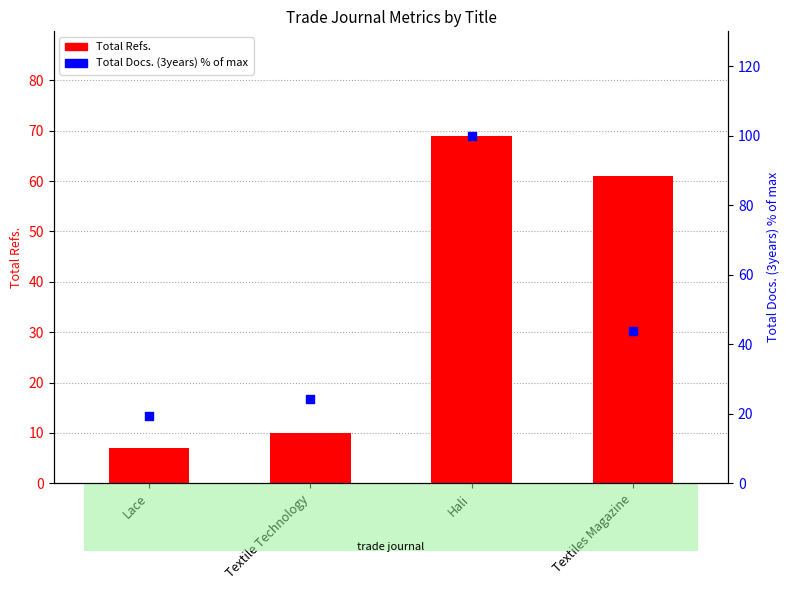

At which category is the sum across all series the highest?

Hali